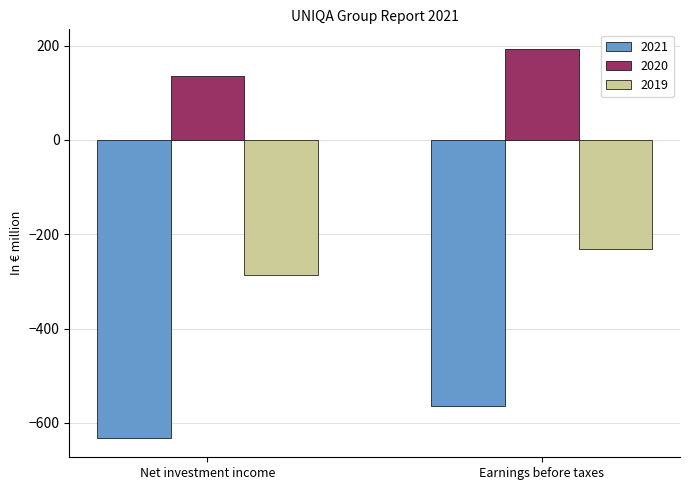

Rank the categories by 2021 value from highest to lowest.

Earnings before taxes, Net investment income